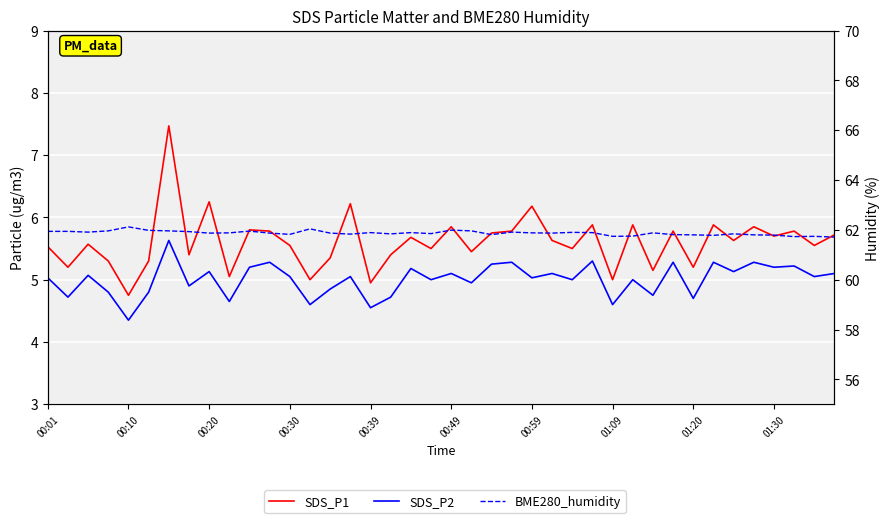

True or false: SDS_P1 and SDS_P2 intersect in this chart.

False